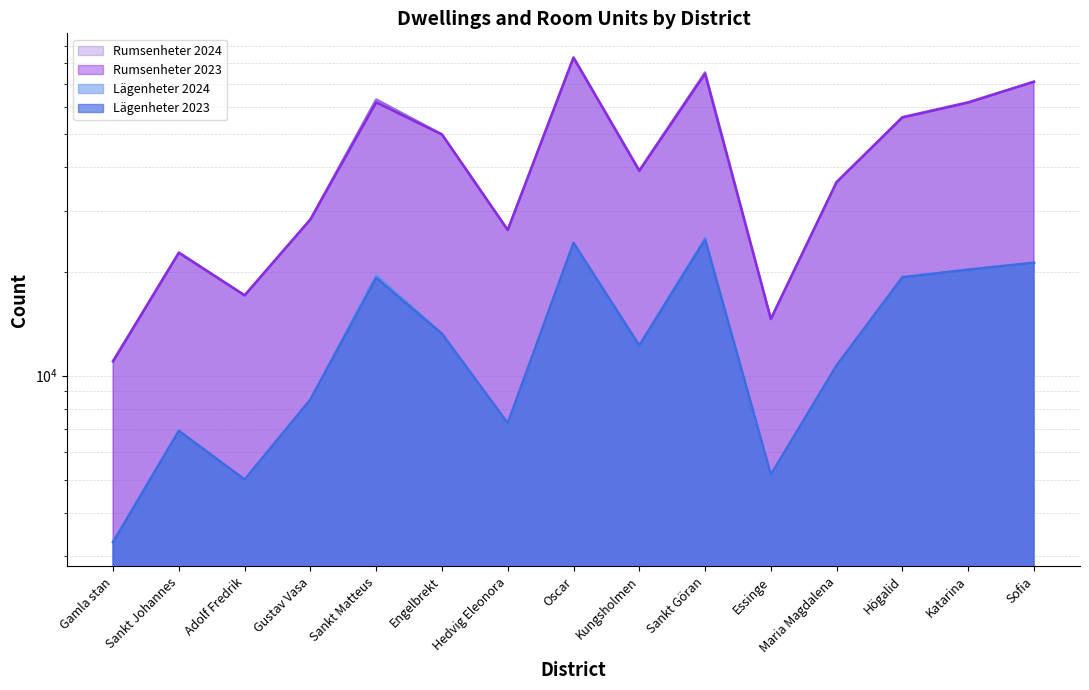

True or false: Rumsenheter 2024 and Lägenheter 2023 cross at least once.

False